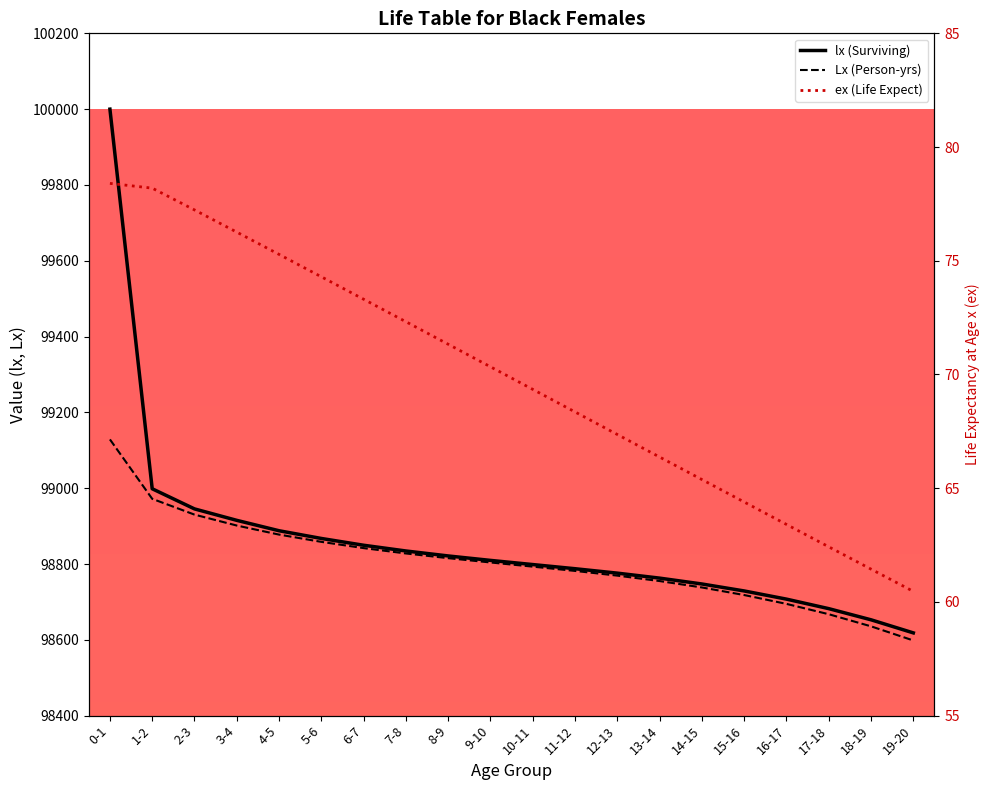

Reading left to right, list all the values displayed in this chart.

lx (Surviving): 100000.0	98998.5	98945.4	98915.2	98887.8	98867.4	98849.5	98834.4	98821.3	98809.6	98798.6	98787.6	98775.9	98762.8	98747.3	98728.9	98707.4	98682.3	98652.8	98618.3
Lx (Person-yrs): 99128.7	98972.0	98930.3	98901.5	98877.6	98858.5	98842.0	98827.8	98815.4	98804.1	98793.1	98781.8	98769.4	98755.1	98738.1	98718.2	98694.8	98667.5	98635.6	98598.3
ex (Life Expect): 78.4	78.2	77.2	76.3	75.3	74.3	73.3	72.3	71.3	70.3	69.3	68.4	67.4	66.4	65.4	64.4	63.4	62.4	61.4	60.5